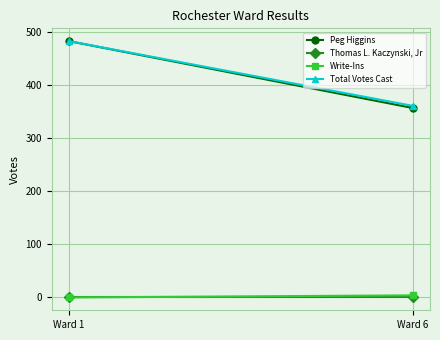

Reading right to left, list all the values displayed in this chart.

Peg Higgins: Ward 6=357	Ward 1=483
Thomas L. Kaczynski, Jr: Ward 6=0	Ward 1=0
Write-Ins: Ward 6=4	Ward 1=0
Total Votes Cast: Ward 6=361	Ward 1=483